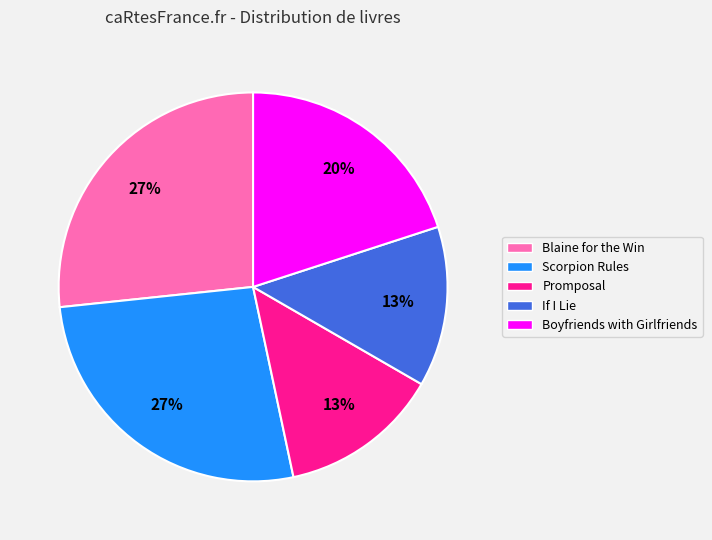

To the nearest percent, what is the average slice percentage?

20%